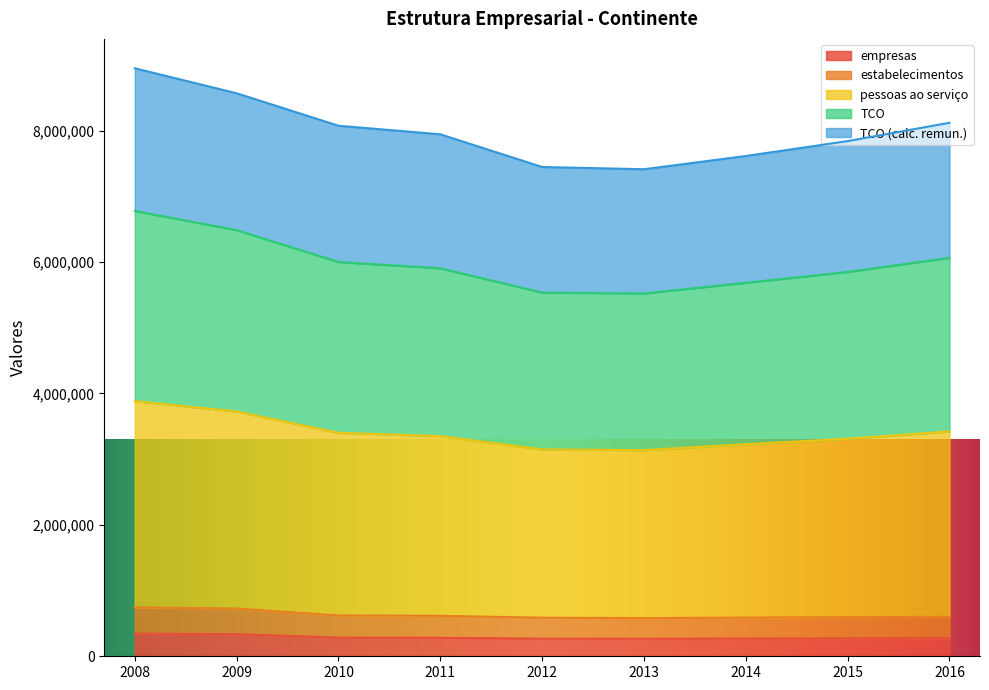

True or false: pessoas ao serviço has a value of 9982736 at 2008.

False